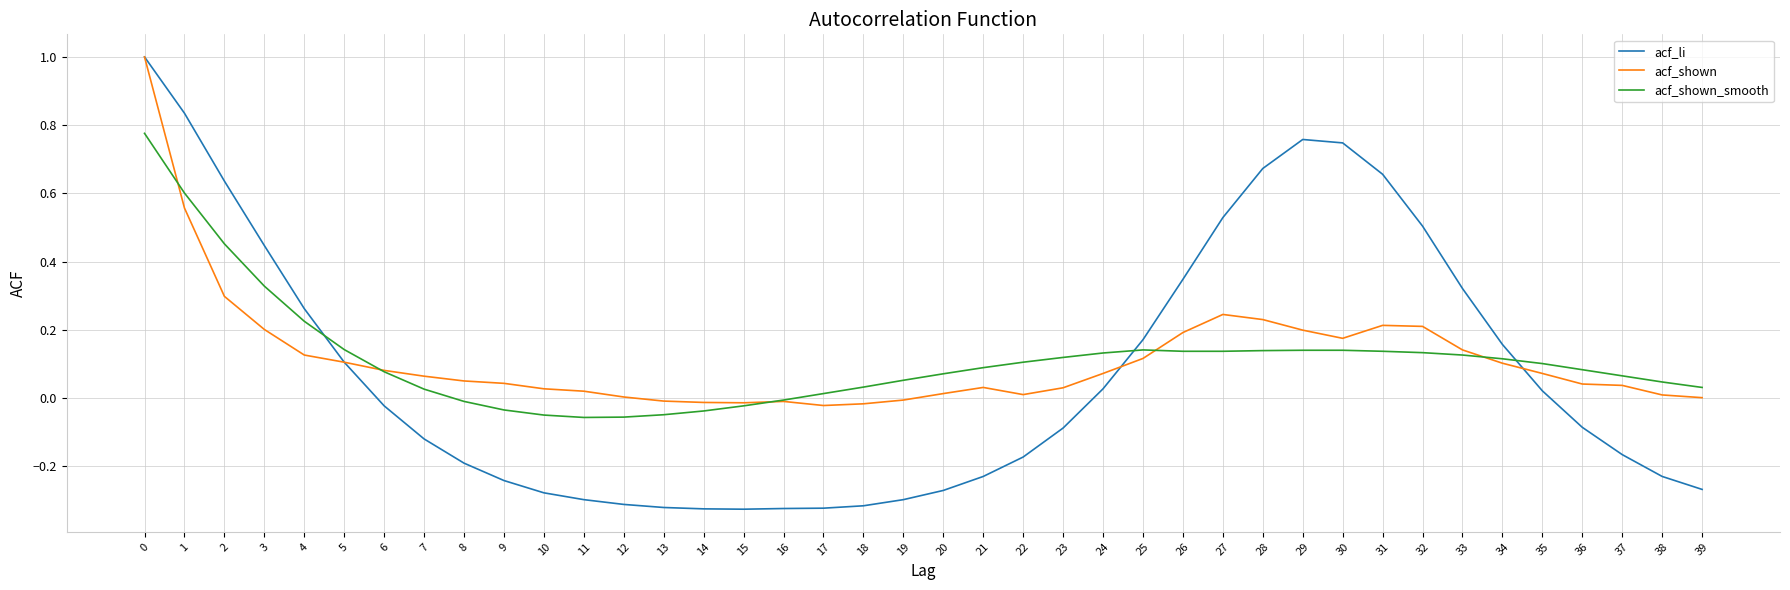

What is the total value across all series at 29?

1.1